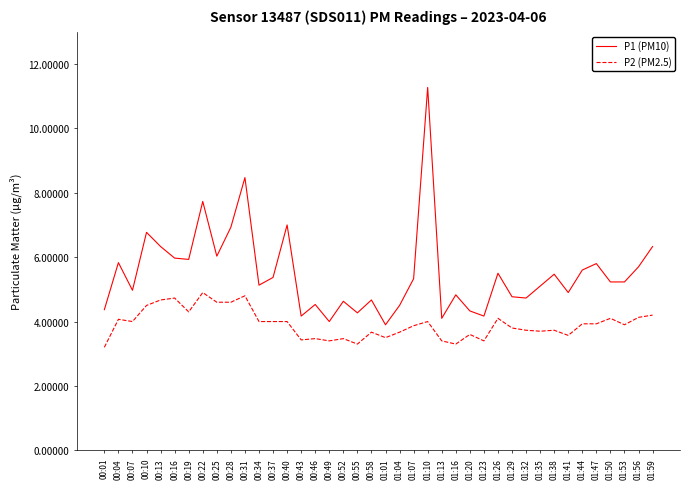

What position from the right is 00:25?

32